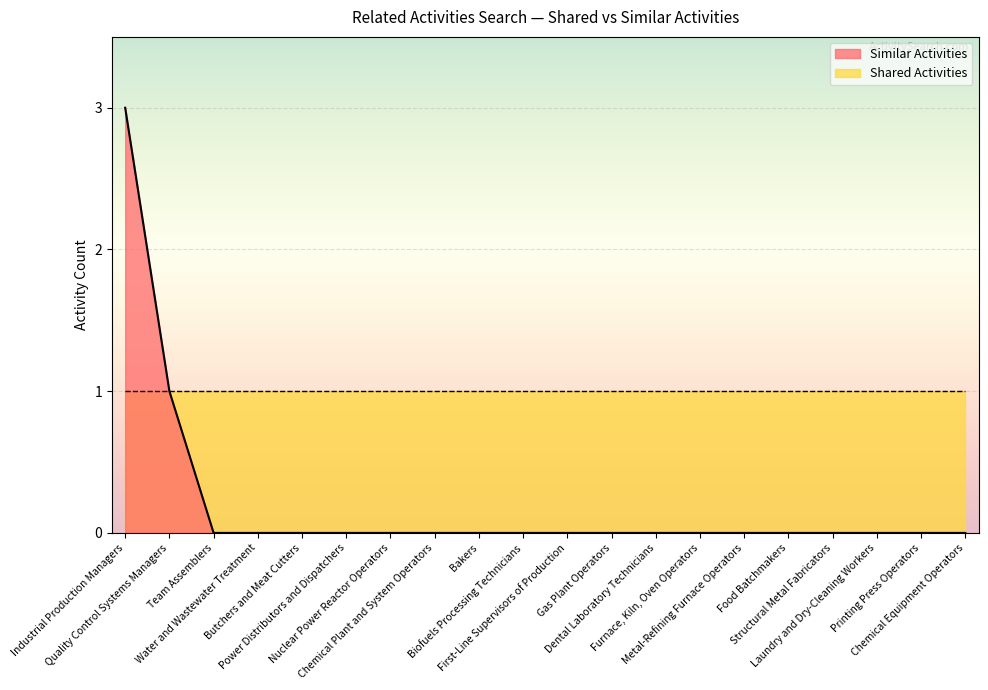

List the labels in order of value, largest first.

Industrial Production Managers, Quality Control Systems Managers, Team Assemblers, Water and Wastewater Treatment, Butchers and Meat Cutters, Power Distributors and Dispatchers, Nuclear Power Reactor Operators, Chemical Plant and System Operators, Bakers, Biofuels Processing Technicians, First-Line Supervisors of Production, Gas Plant Operators, Dental Laboratory Technicians, Furnace, Kiln, Oven Operators, Metal-Refining Furnace Operators, Food Batchmakers, Structural Metal Fabricators, Laundry and Dry-Cleaning Workers, Printing Press Operators, Chemical Equipment Operators